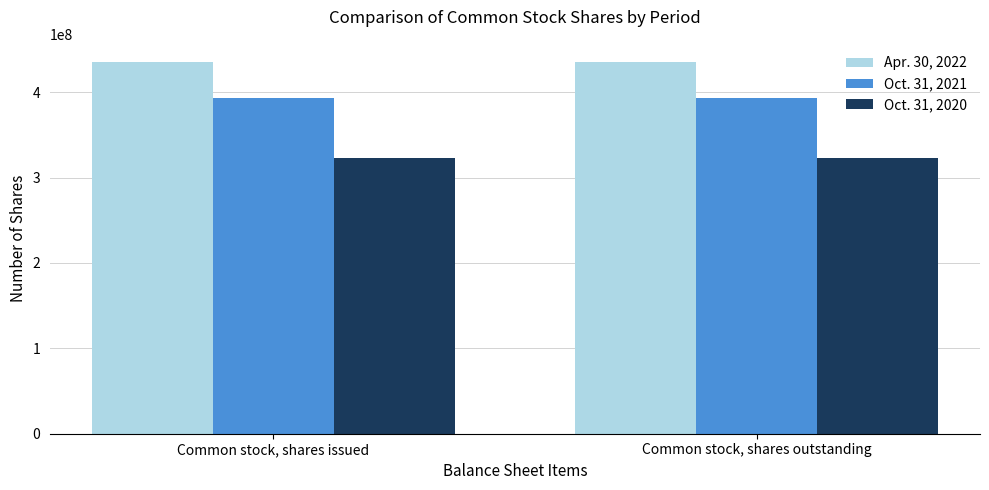

What is the label of the 1st bar from the left?

Common stock, shares issued